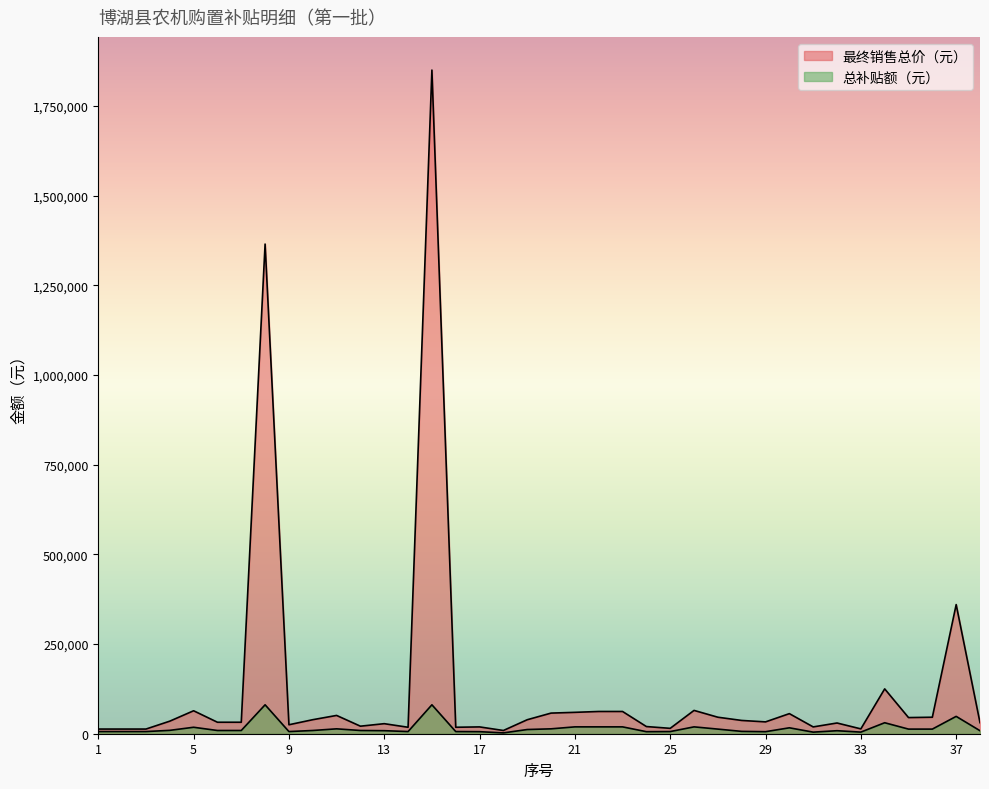

Is it true that 最终销售总价（元） equals 21238 at 28?

False